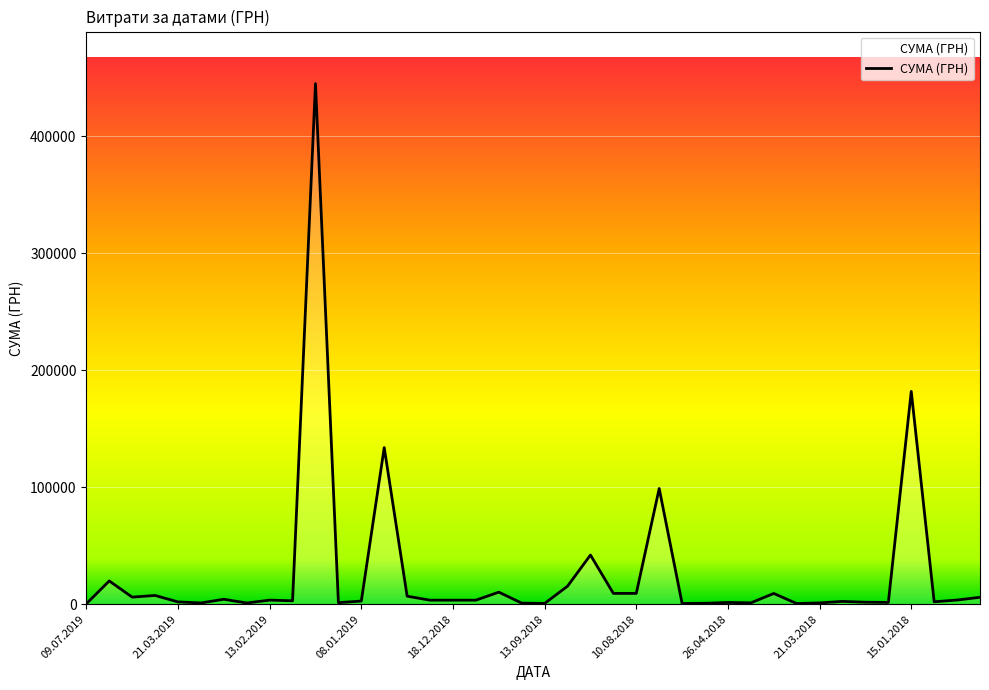

What is the maximum value shown in the chart?

444884.0